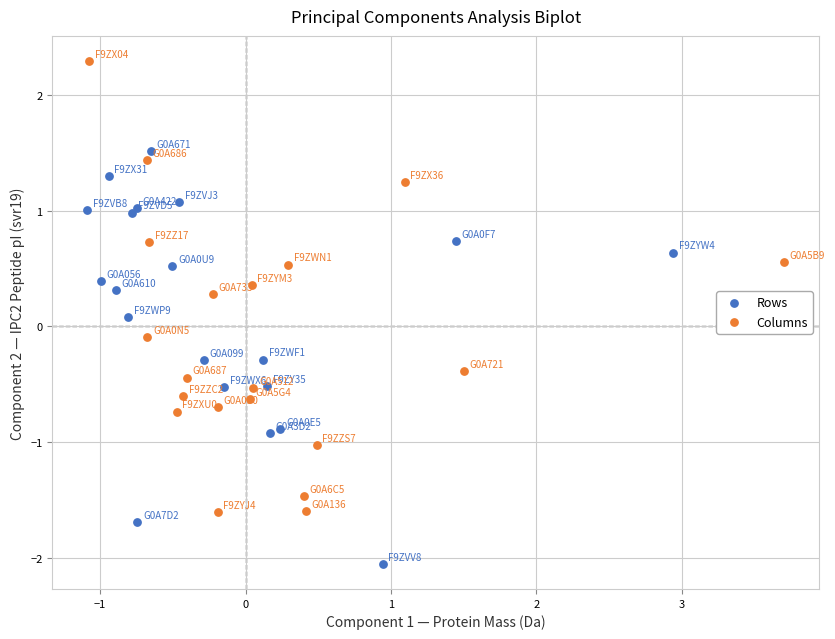

Which series reaches the minimum Y coordinate?

Rows